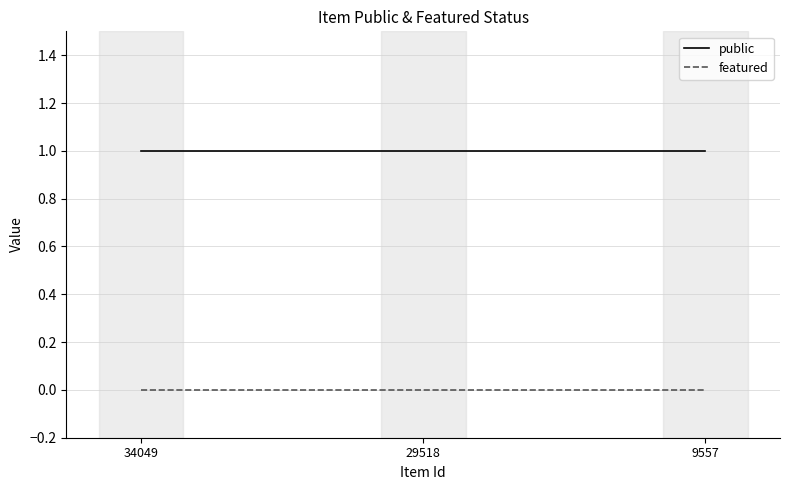

True or false: public has a value of 1 at 29518.

True